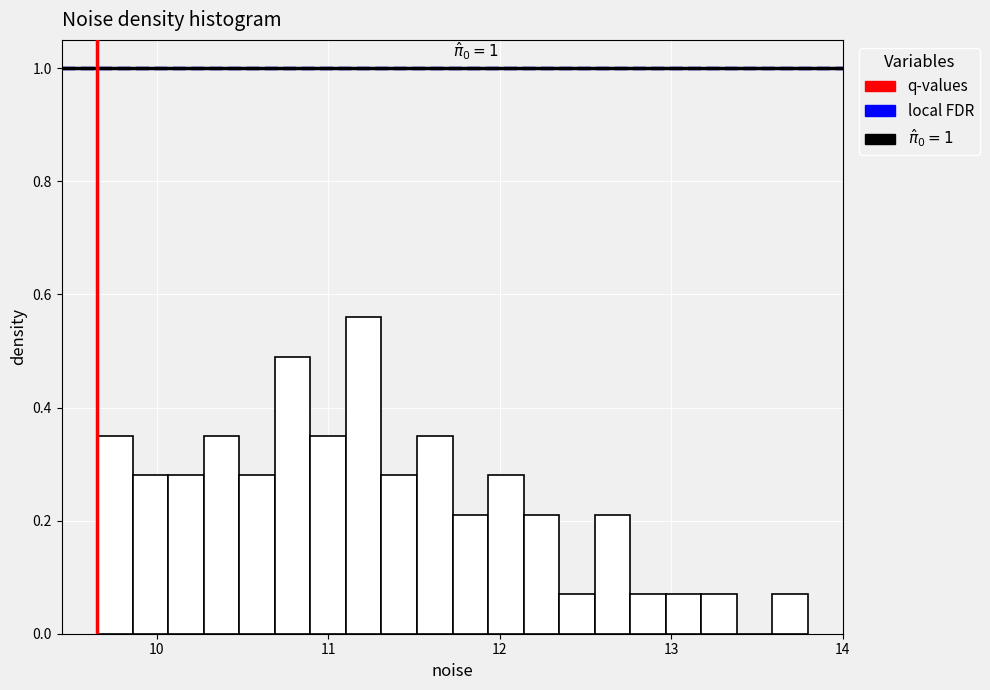

Around what value on the x-axis is the tallest bar? Give the approximate position of its centre, as read against the axis.

11.2